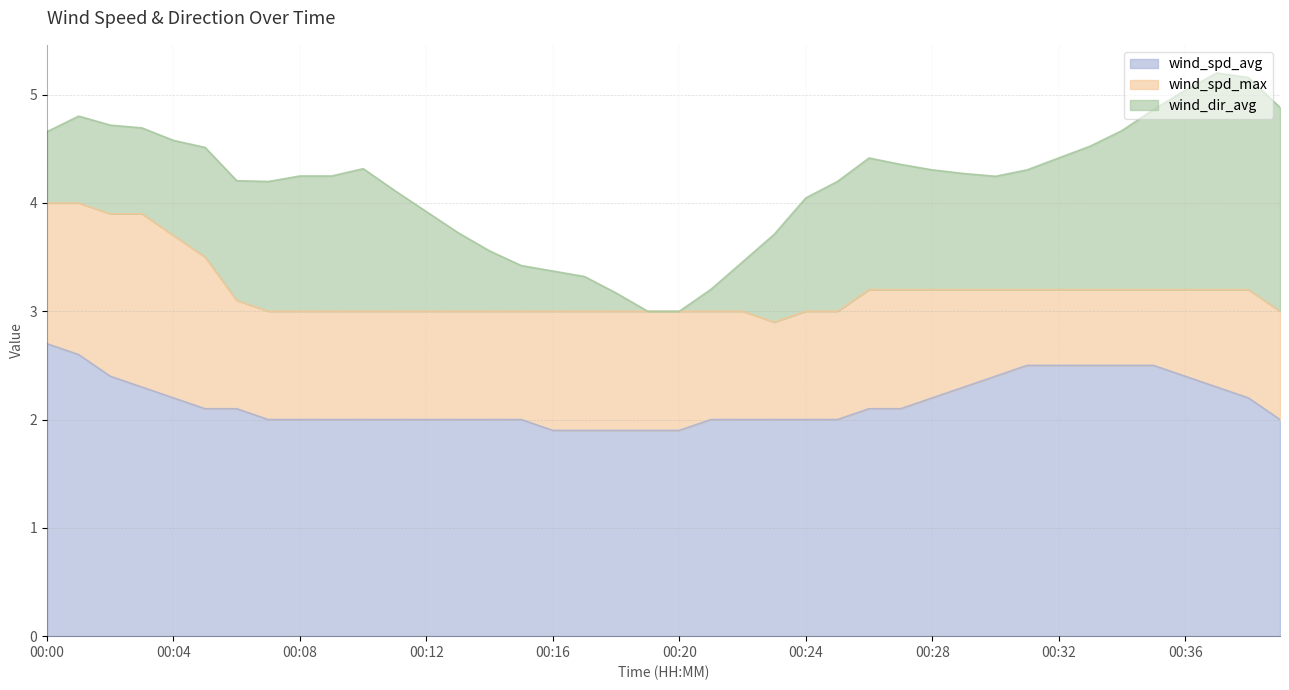

What is the minimum value for wind_spd_avg?

1.9